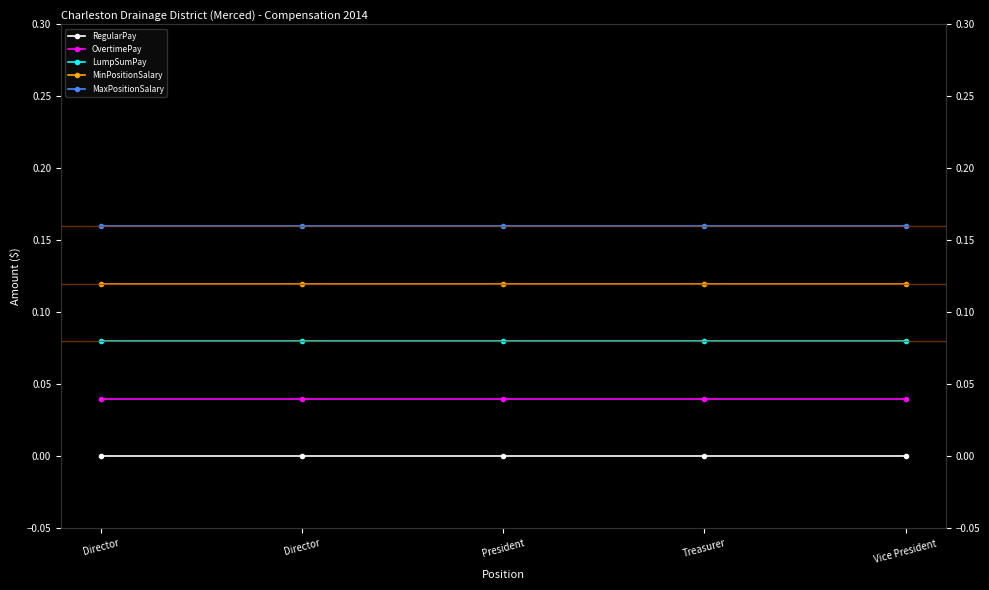

What is the highest value of the LumpSumPay series?

0.1